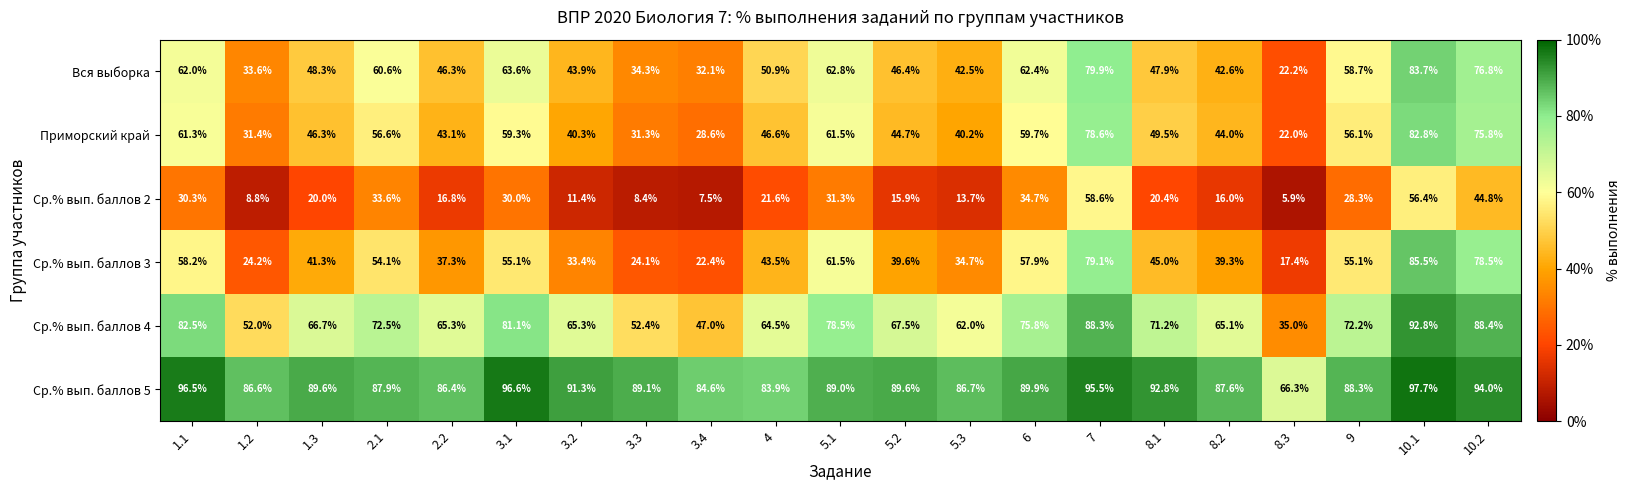

What is the total value across all series at 9?

358.7